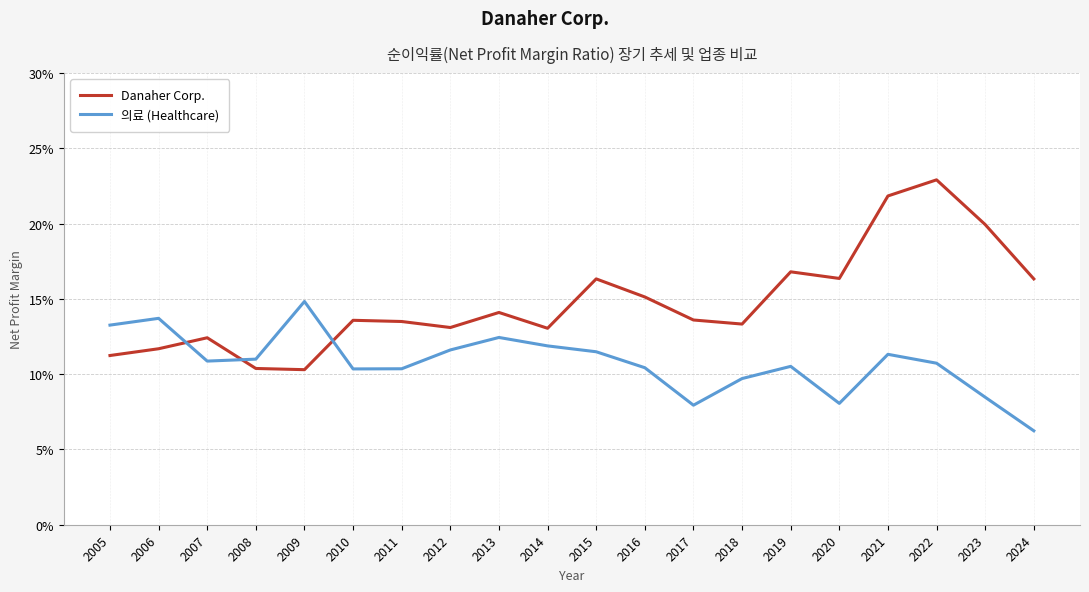

The Danaher Corp. series shows 0.2 at 2021. True or false?

True